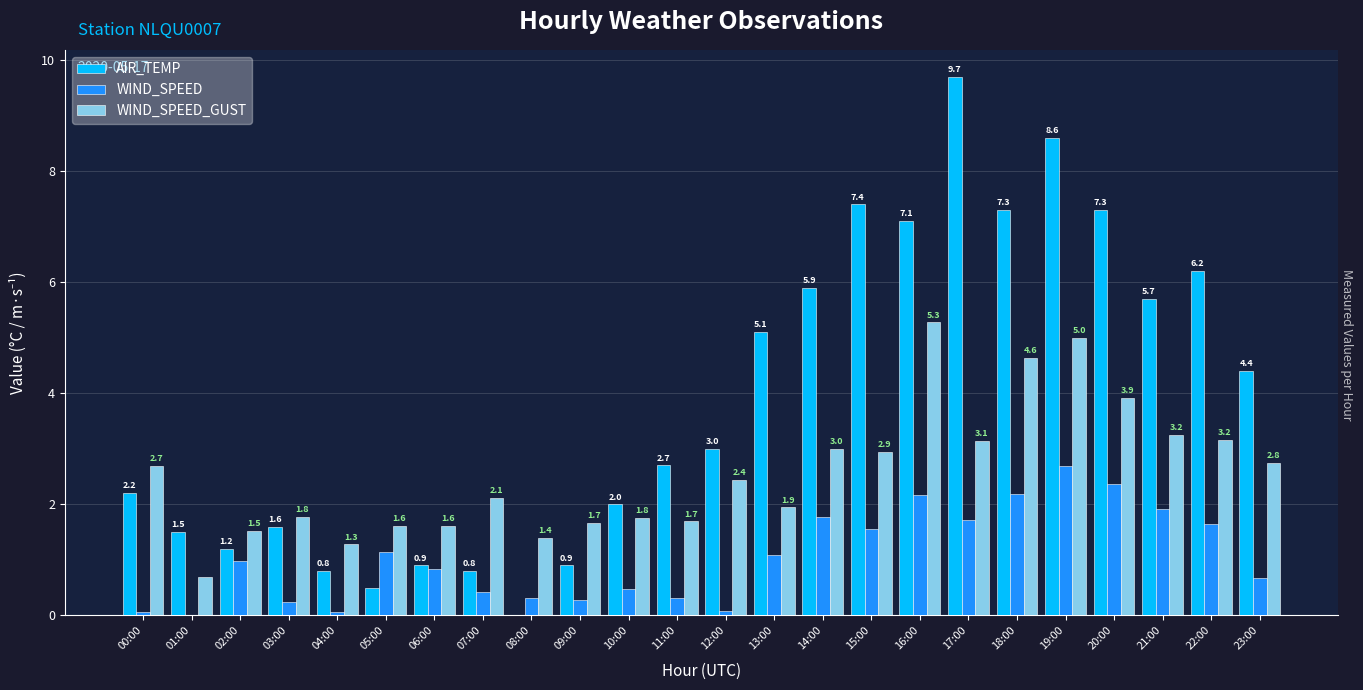

True or false: WIND_SPEED_GUST has a value of 3.2 at 21:00.

True